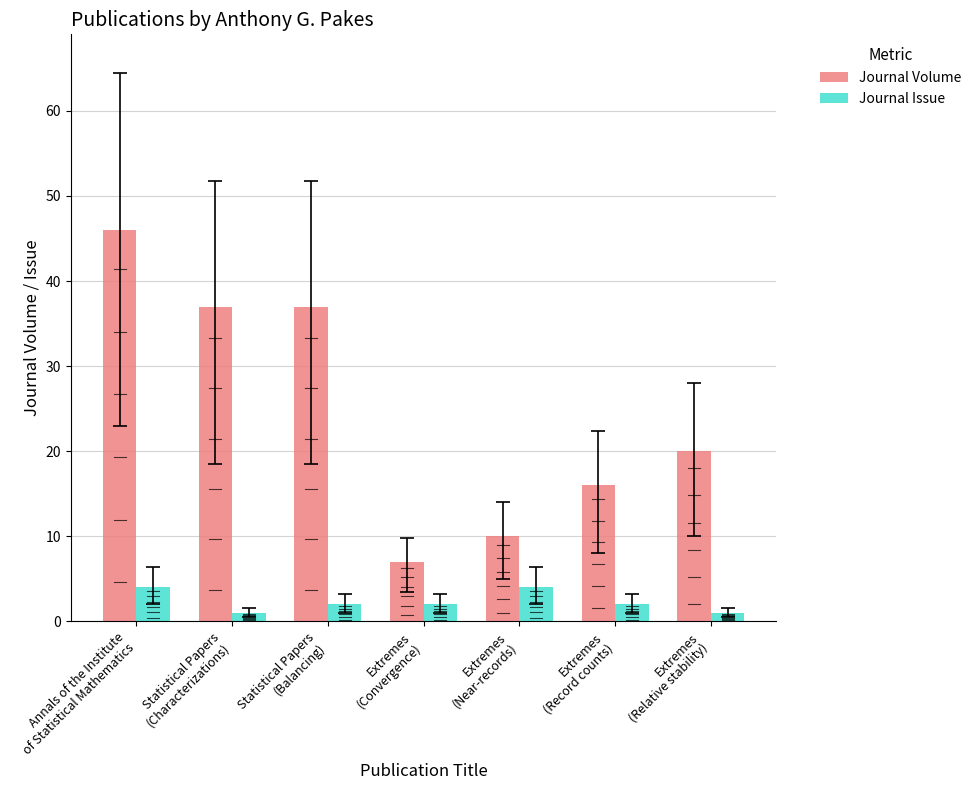

What is the sum of all Journal Issue values?

16